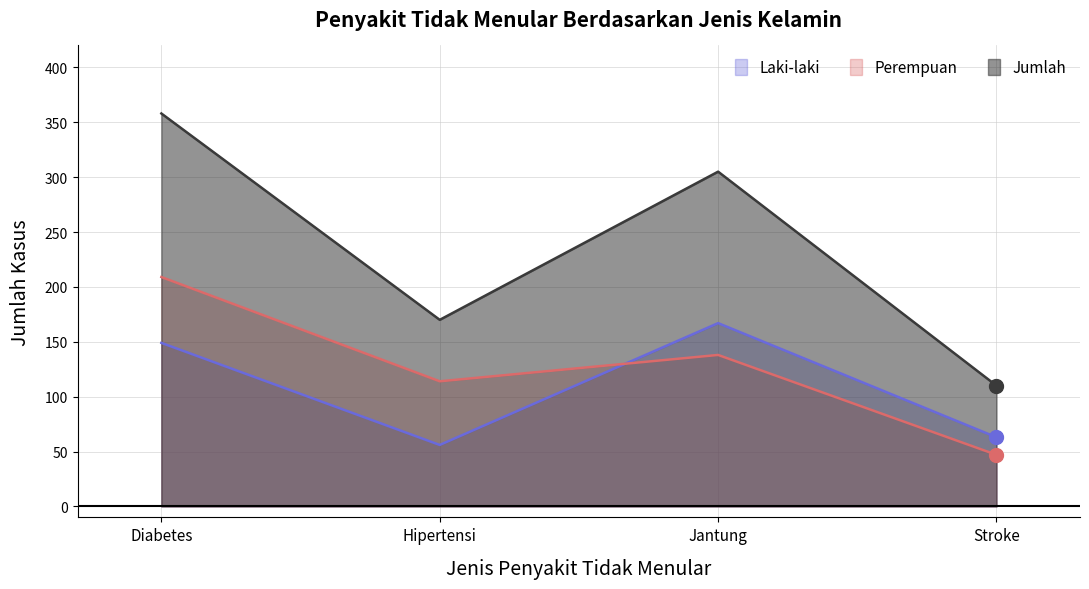

Where is the first local maximum for Perempuan?

Jantung